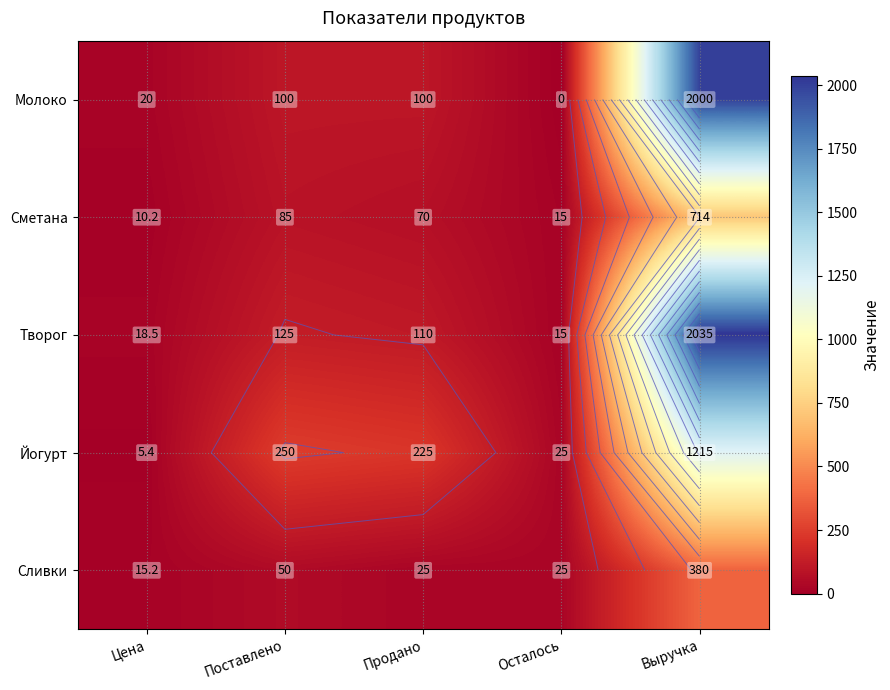

How many data points in Сливки are above 25?

2